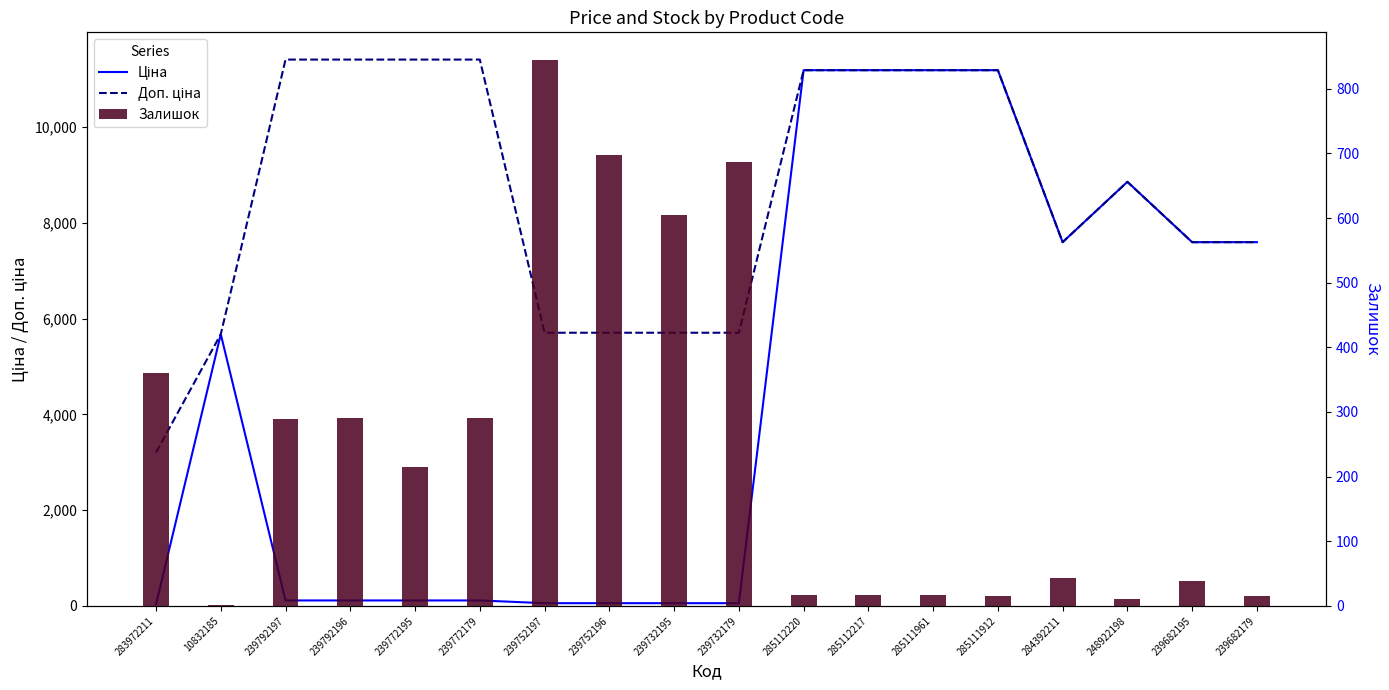

How many series are shown in this chart?

3